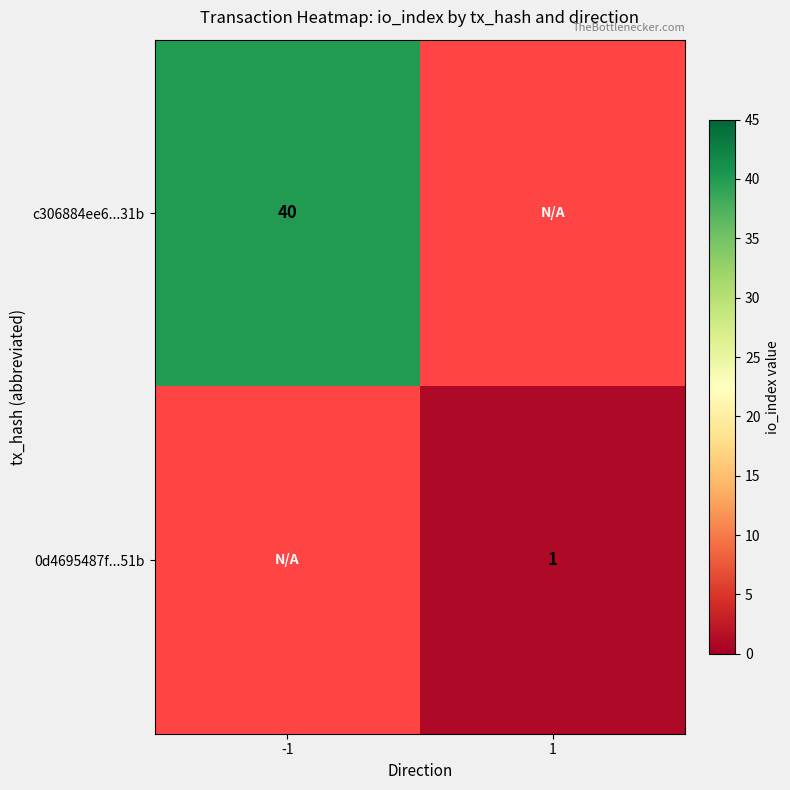

Which has a higher value, 1 or -1?

-1